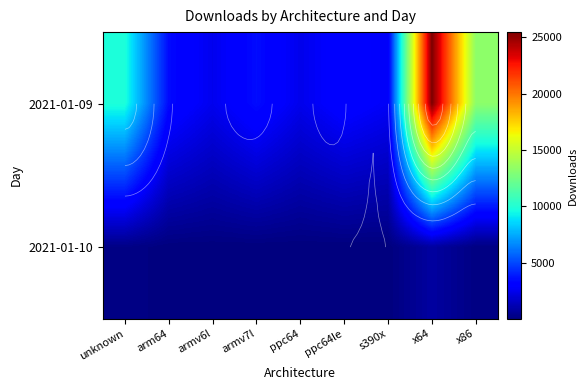

True or false: 2021-01-09 has a value of 9821 at unknown.

True